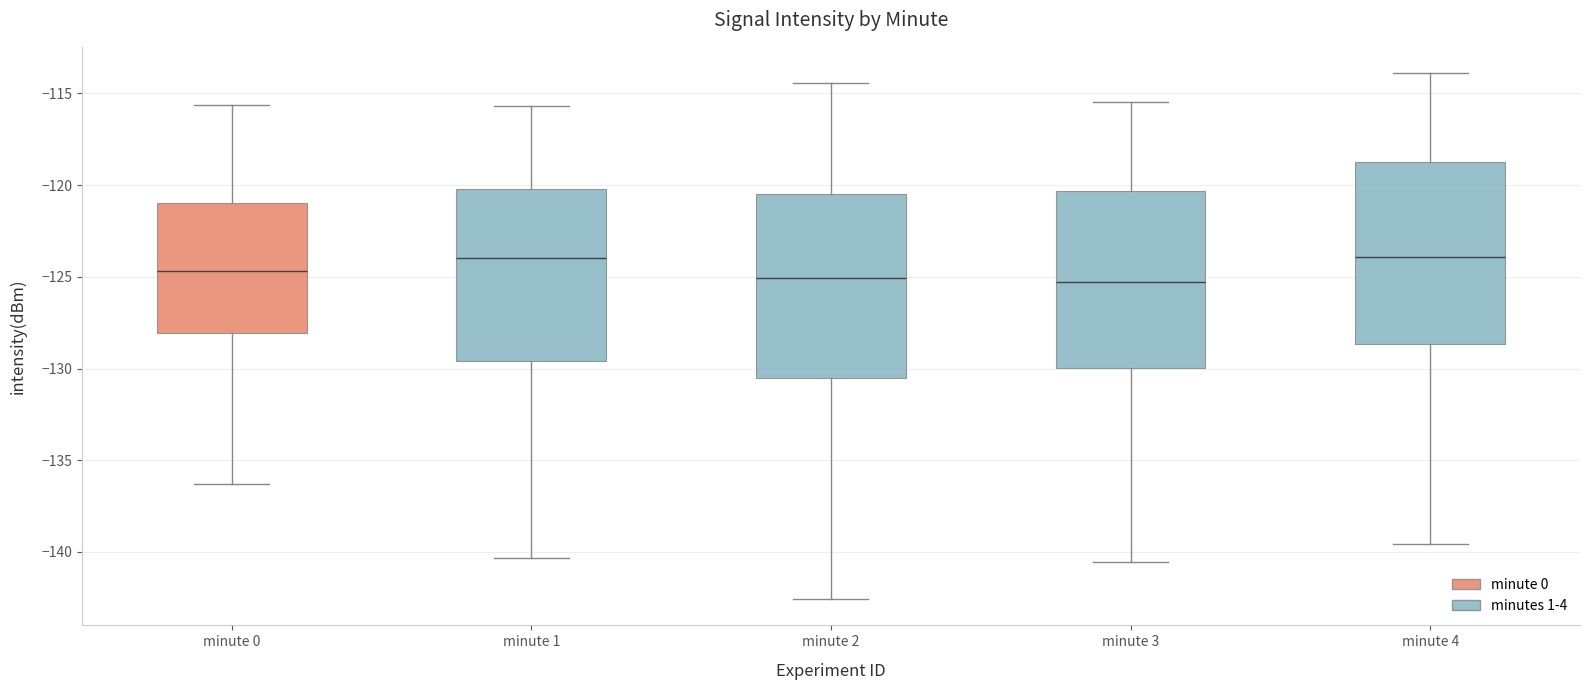

Reading left to right, transcribe this box plot: for each box, give where its median line is, the range the box spans, and where its two whiskers end, as read against the y-axis. The values are not printed on the chart, so give them approximately, as read against the axis.

minute 0: median -124.5, box -128.0 to -121.0, whiskers -136.5 to -115.5
minute 1: median -124.0, box -129.5 to -120.0, whiskers -140.5 to -115.5
minute 2: median -125.0, box -130.5 to -120.5, whiskers -142.5 to -114.5
minute 3: median -125.5, box -130.0 to -120.5, whiskers -140.5 to -115.5
minute 4: median -124.0, box -128.5 to -118.5, whiskers -139.5 to -114.0